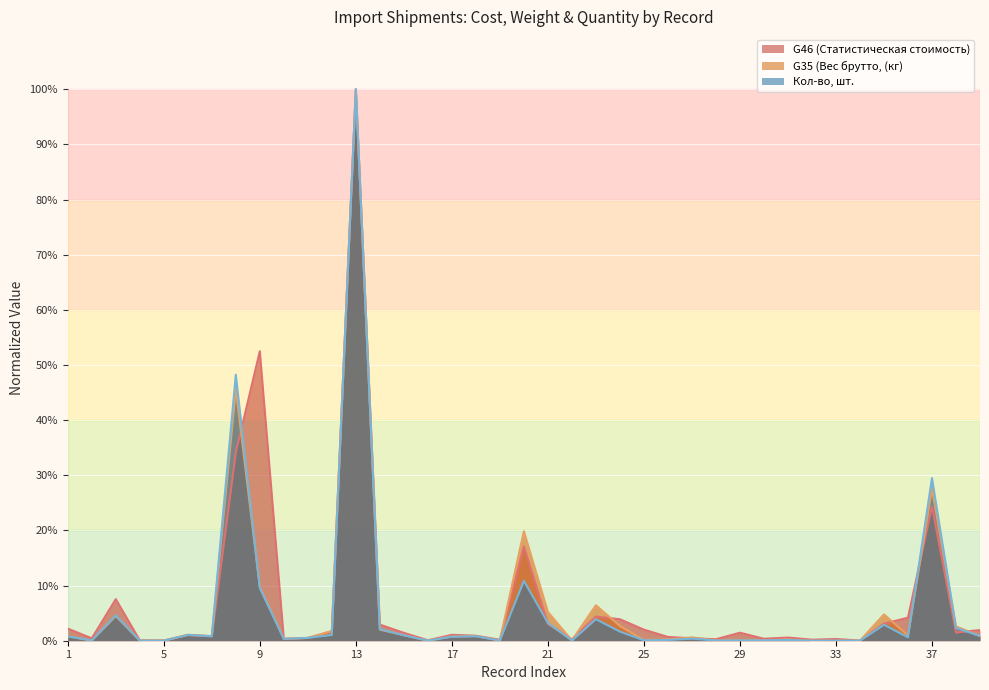

Which has a higher value, 20 or 9?

9